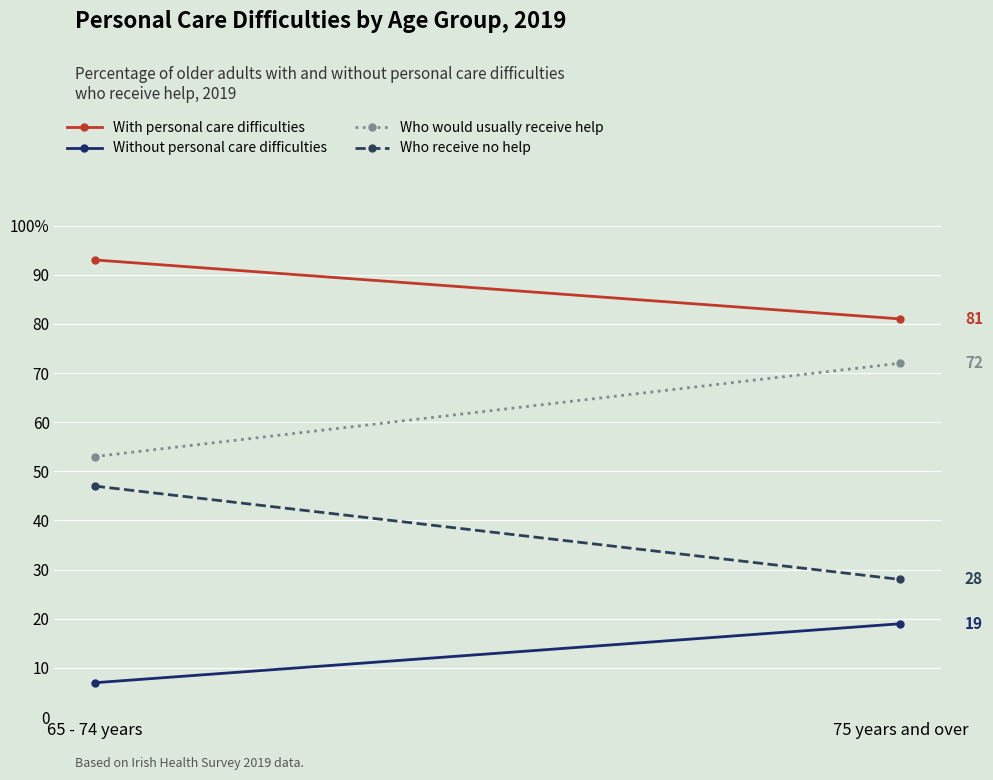

Which series changed the most between 65 - 74 years and 75 years and over?

Who would usually receive help